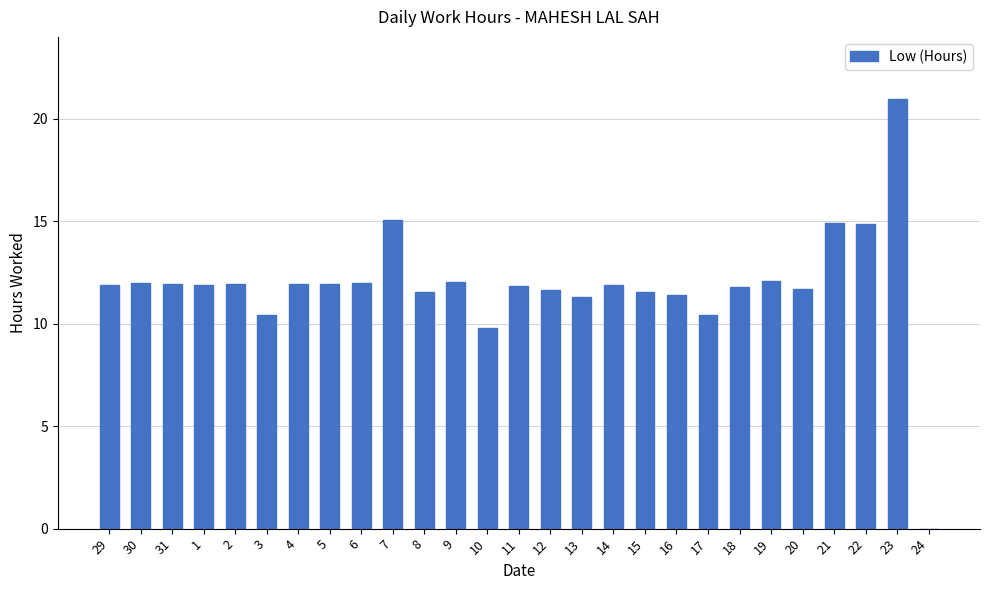

Are the bars grouped side by side (vs. stacked)?

No